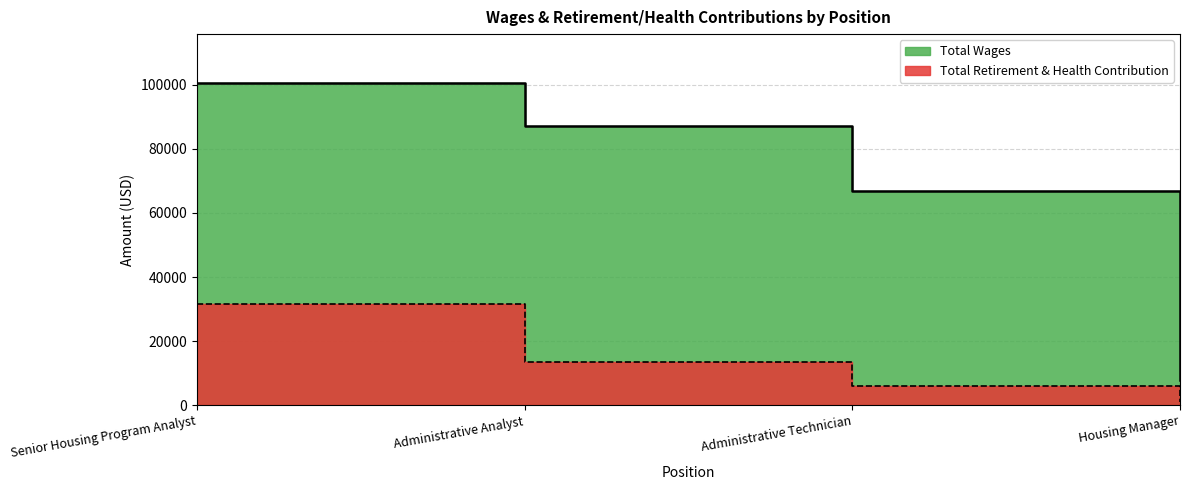

Between Senior Housing Program Analyst and Housing Manager, which is larger?

Senior Housing Program Analyst